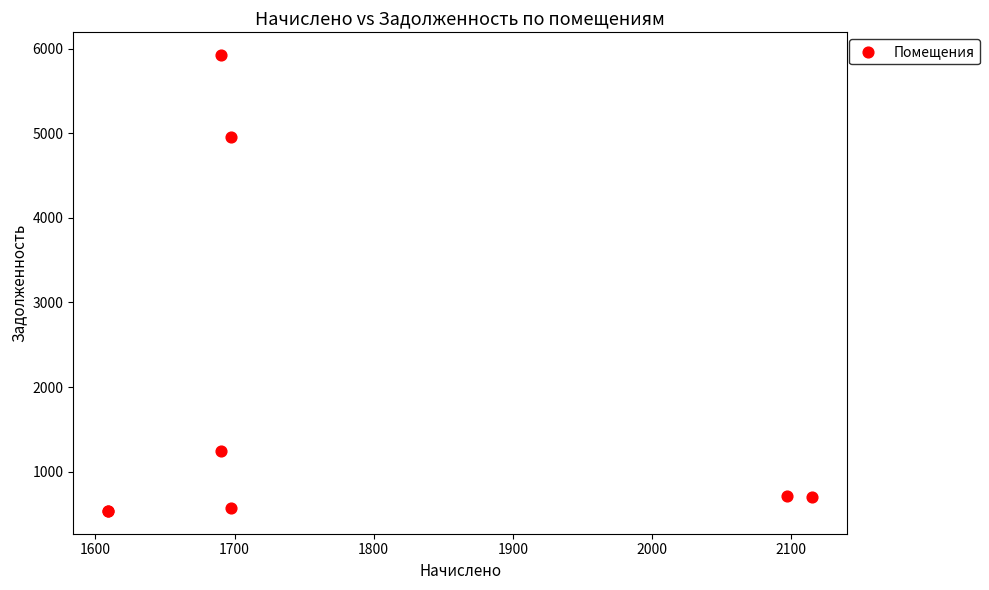

What Y value in the scatter plot is closest to 3229?

4952.8